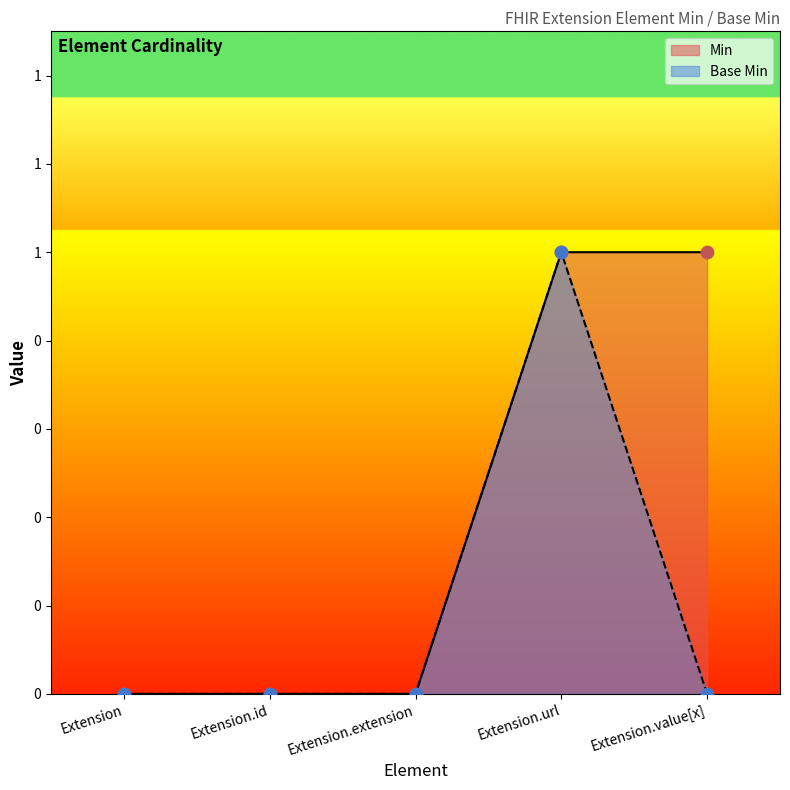

Which series has the largest total across all categories?

Min